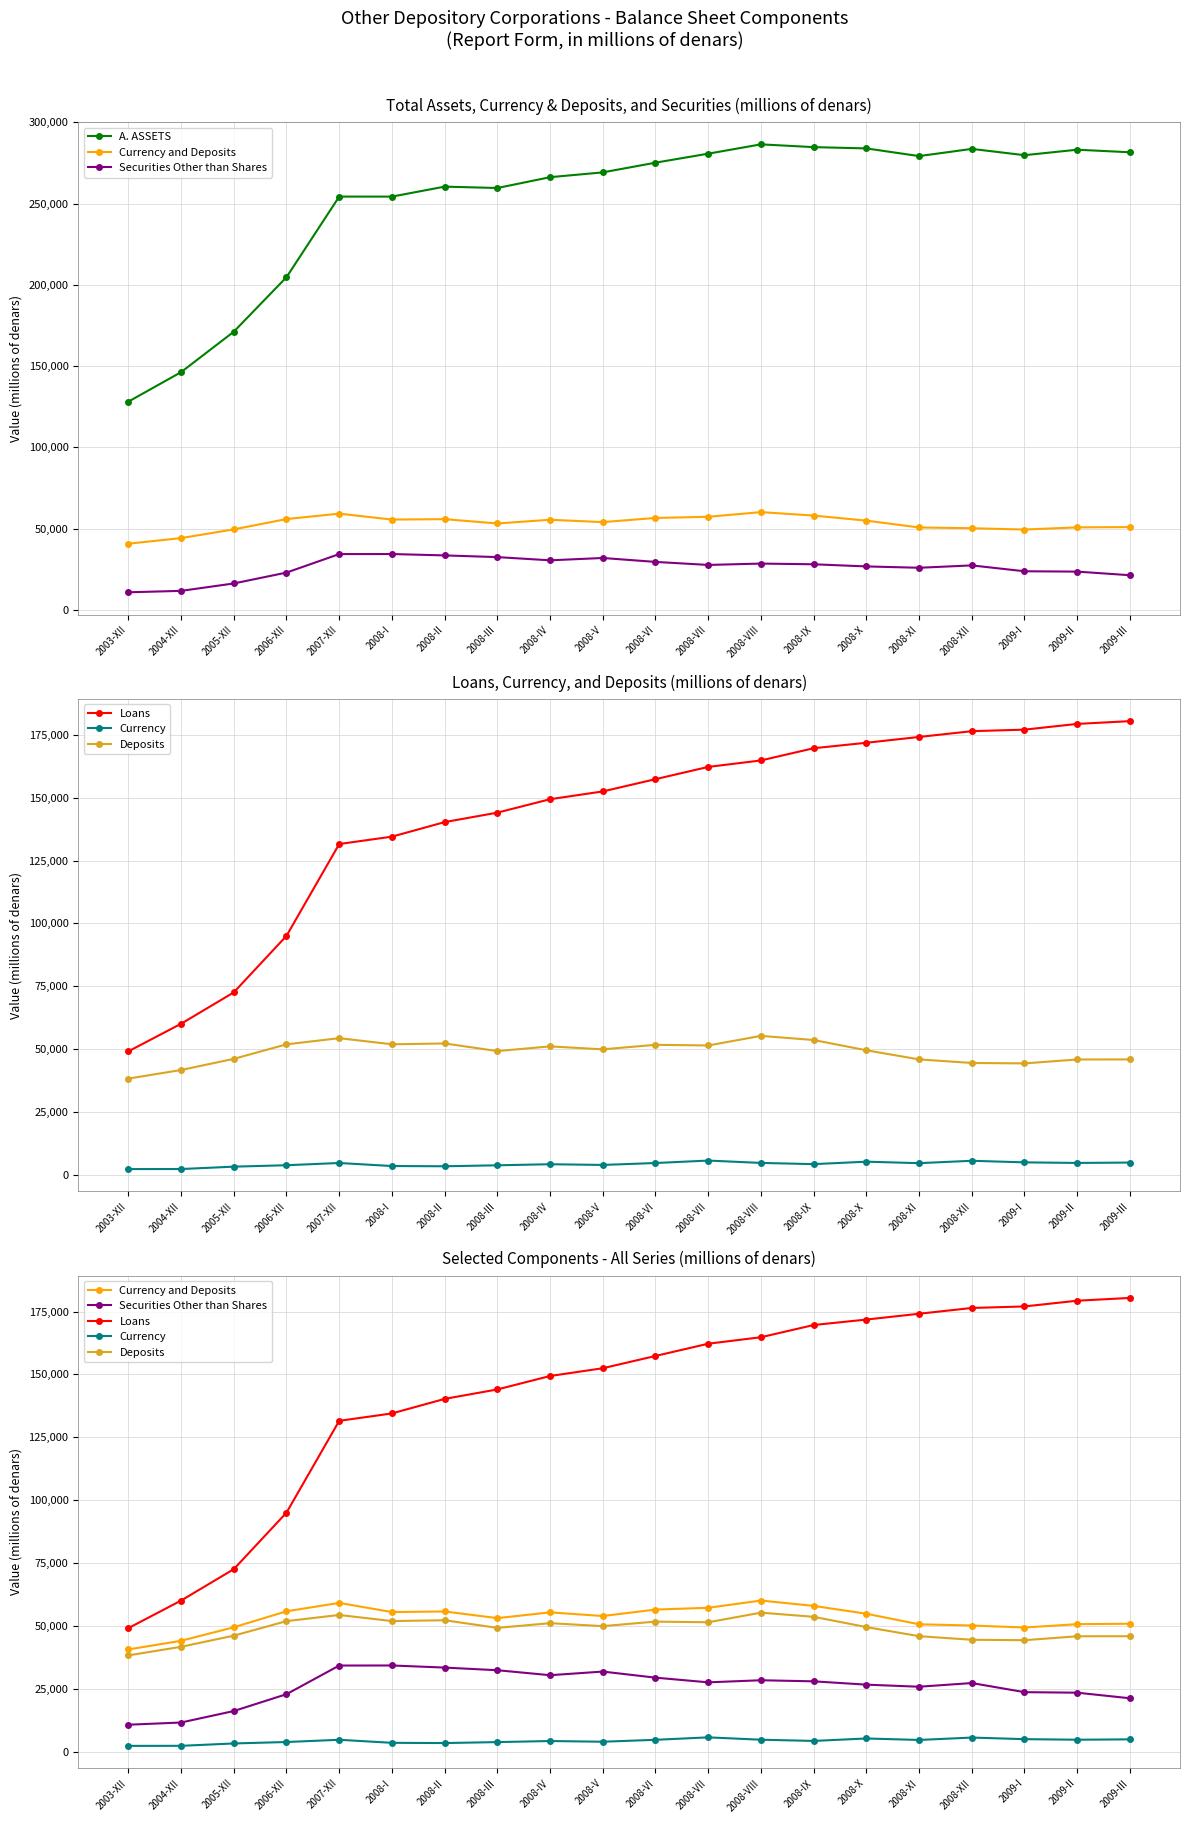

True or false: Deposits and Securities Other than Shares intersect in this chart.

False